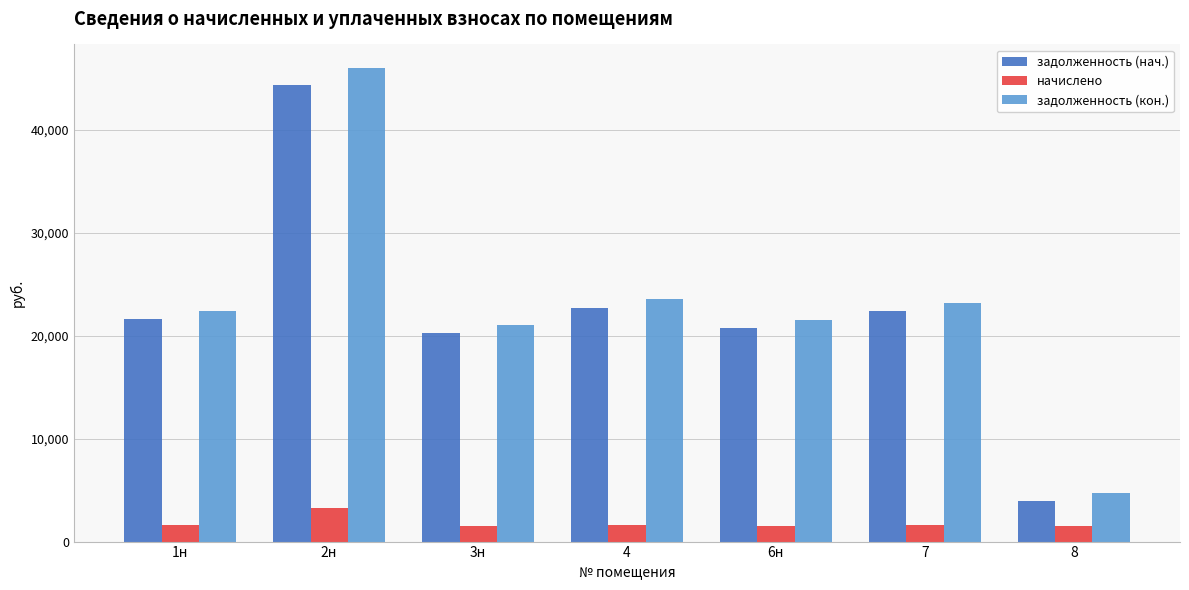

How many bars are there in total?

21